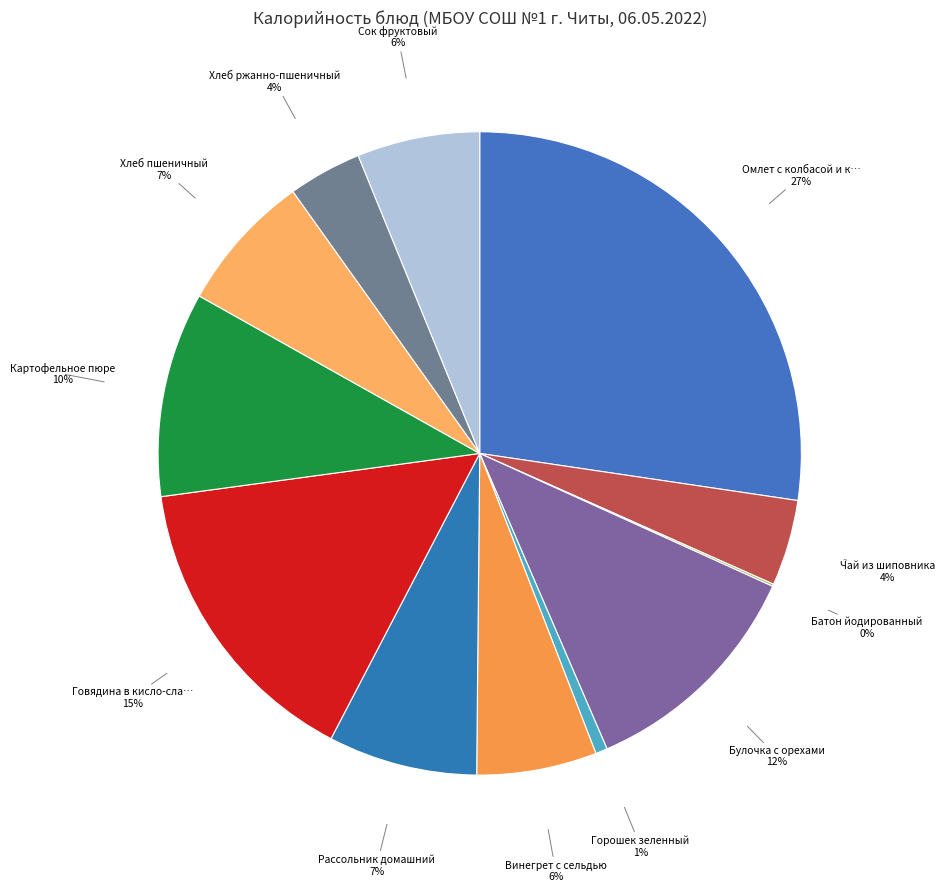

Does any single category account for the majority?

No